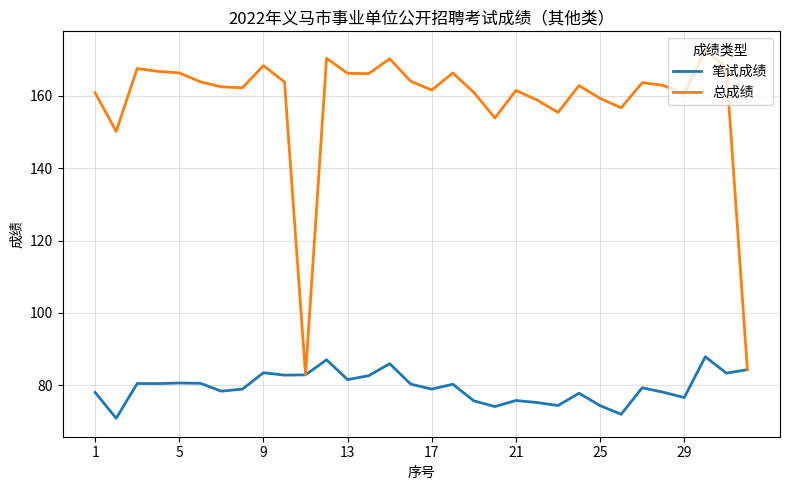

Which series has the widest spread of values?

总成绩